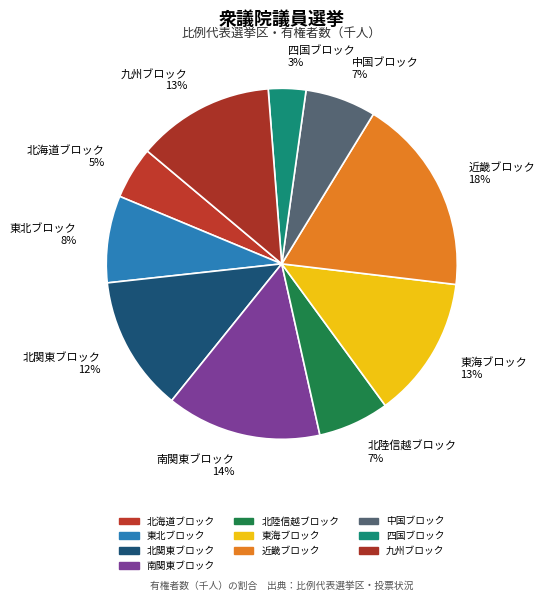

How much of the chart is everything except 南関東ブロック?

85.7%